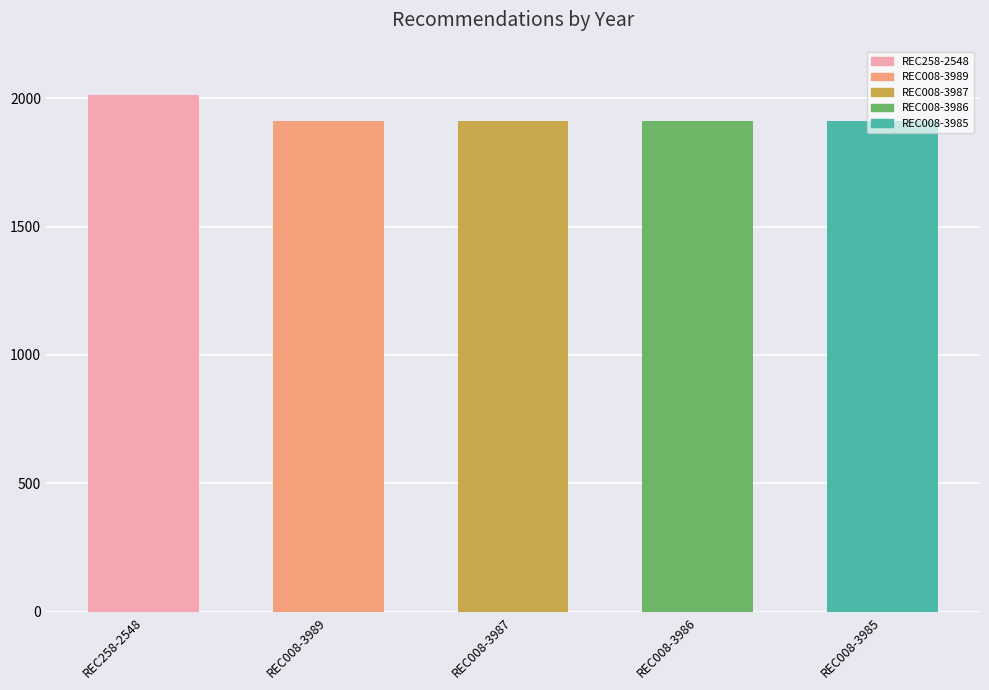

The chart shows a value of 820 at REC008-3987. True or false?

False